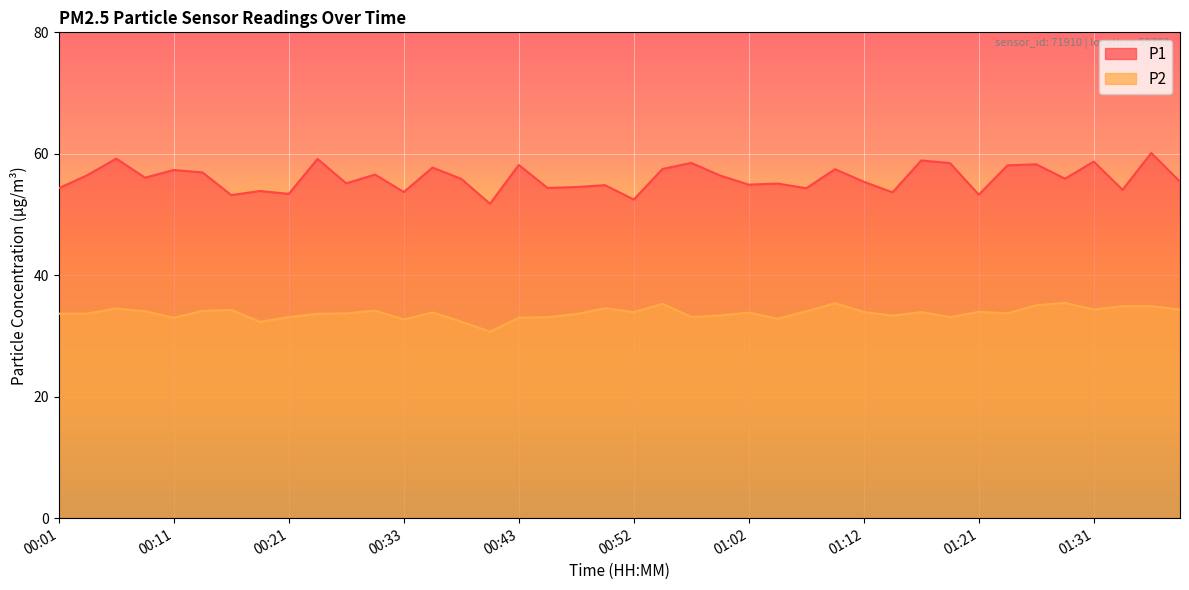

What position from the right is 00:21?

32